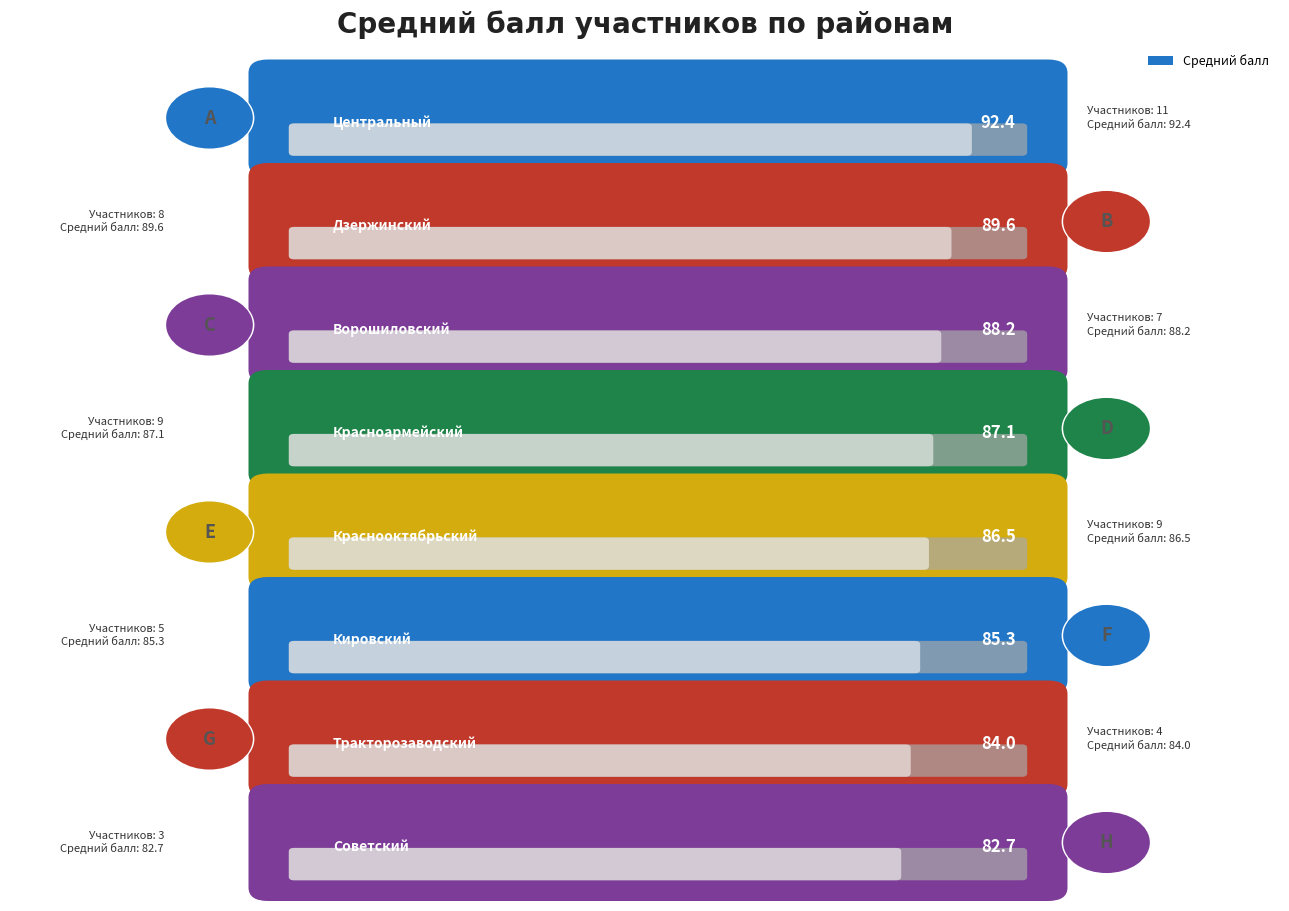

Where does the data first go above 87?

Центральный